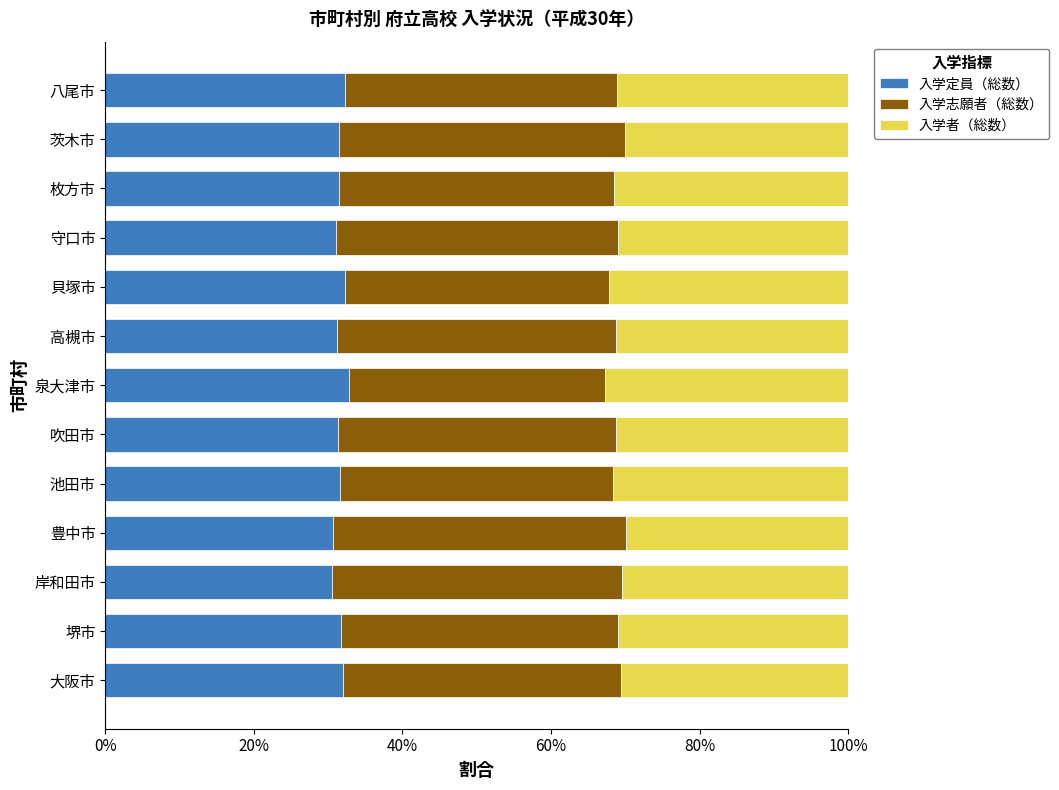

What is the average value of the 入学定員（総数） series?

31.6